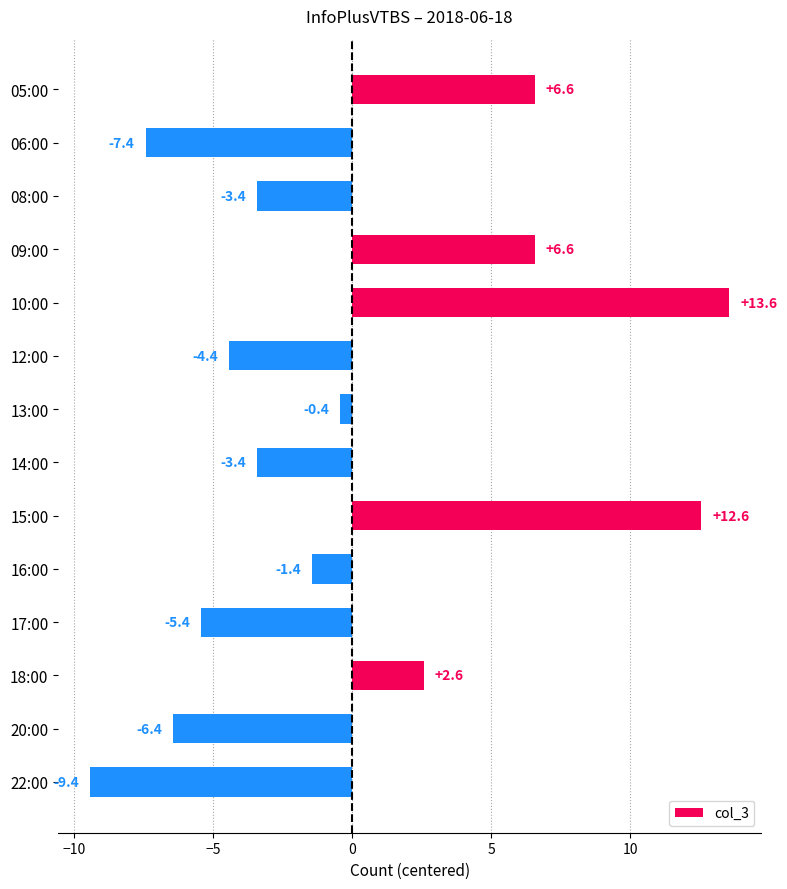

True or false: the data shows 6.6 at 05:00.

True